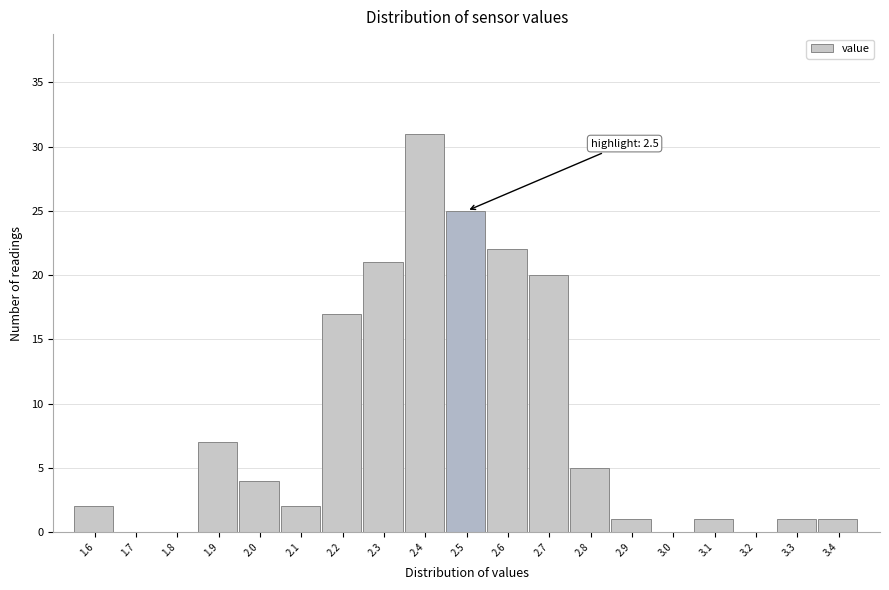

Reading left to right, extract all data points from this chart.

1.6=2	1.7=0	1.8=0	1.9=7	2.0=4	2.1=2	2.2=17	2.3=21	2.4=31	2.5=25	2.6=22	2.7=20	2.8=5	2.9=1	3.0=0	3.1=1	3.2=0	3.3=1	3.4=1